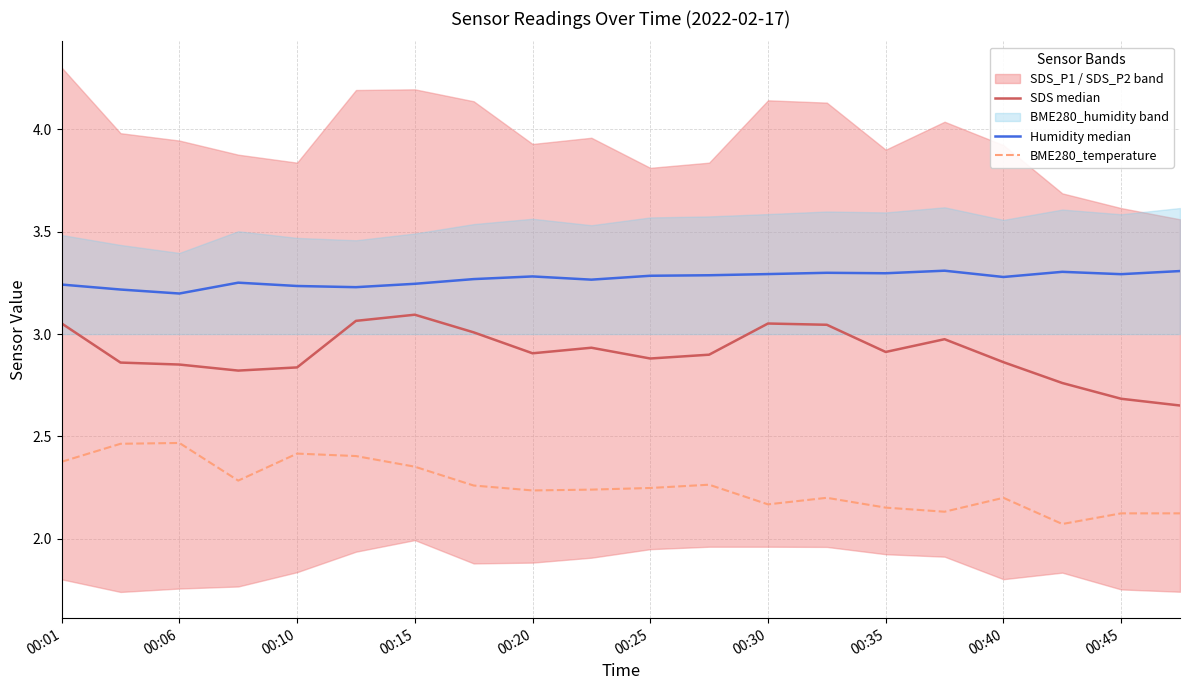

Which series has the largest range (max minus min)?

SDS median